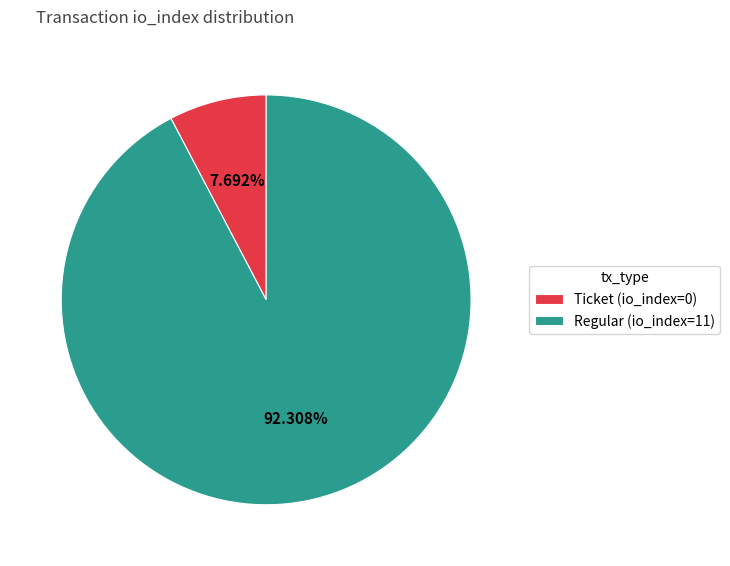

To the nearest percent, what is the difference between the largest and smallest slice percentages?

85%